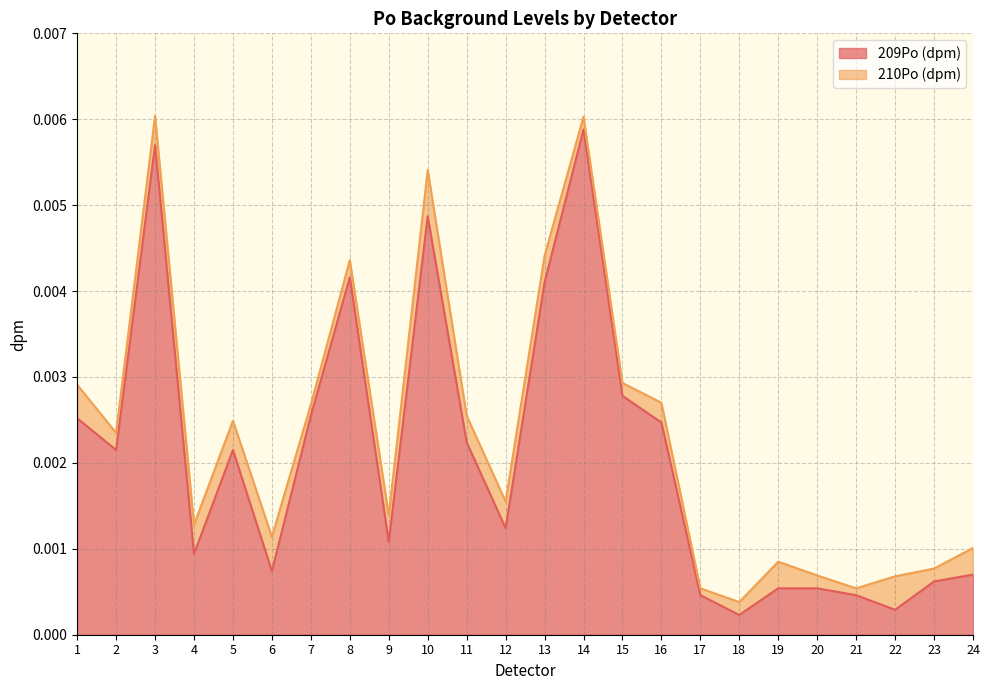

At which label is the value closest to 0?

18